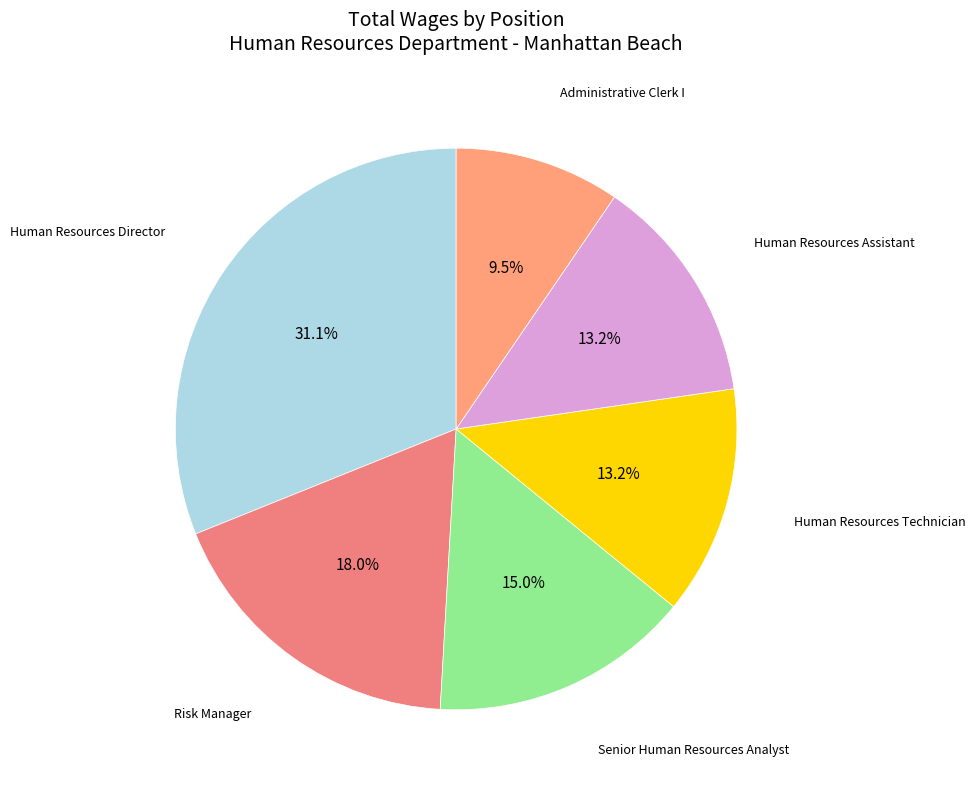

What percentage do Senior Human Resources Analyst and Administrative Clerk I together represent?

24.5%